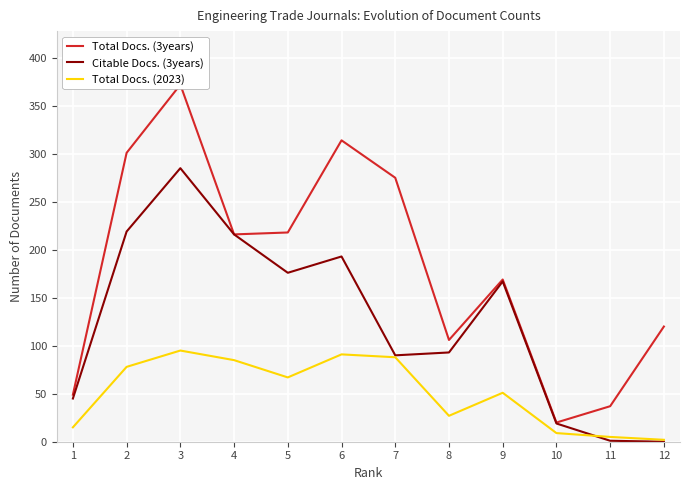

How many values in the Total Docs. (2023) series exceed 67?

5